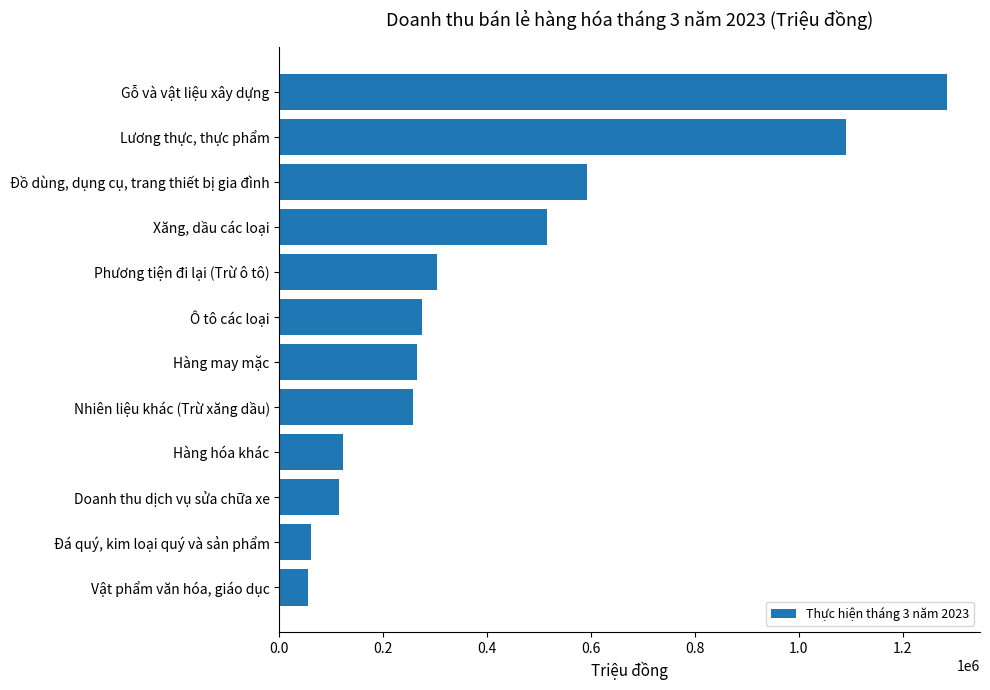

Approximately how many times larger is the value at Xăng, dầu các loại compared to Gỗ và vật liệu xây dựng?

0.4